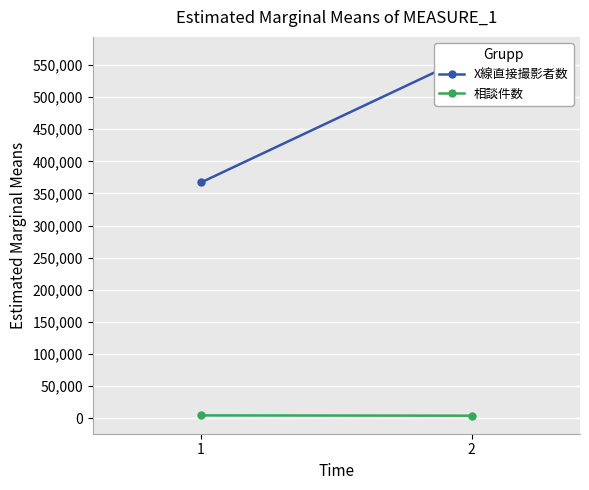

Which series has the largest total across all categories?

X線直接撮影者数